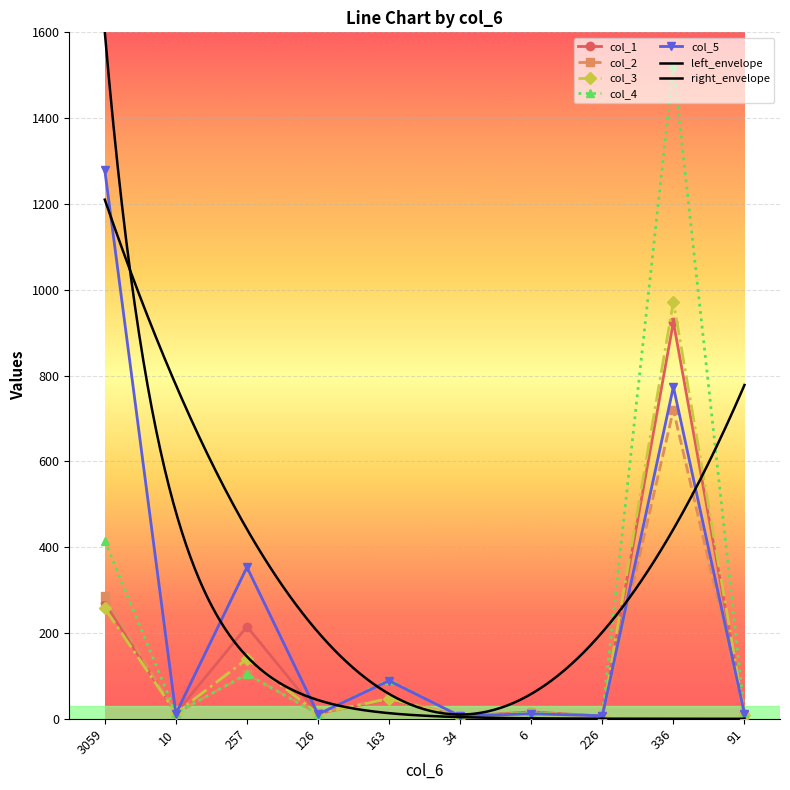

What is the minimum value shown in the chart?

4.5